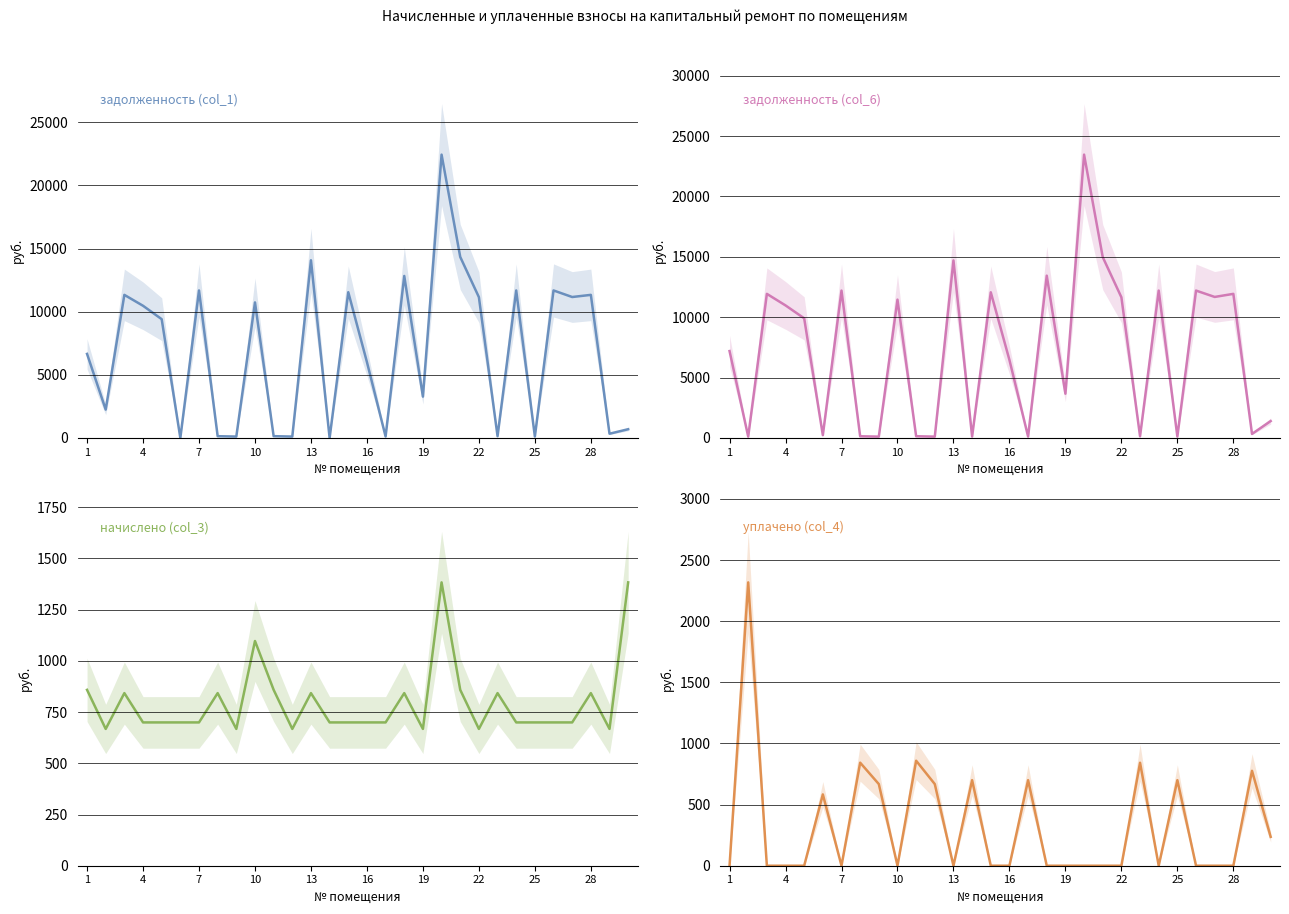

Reading left to right, what are all the values shown in this chart?

задолженность (col_1): 6658.1	2247.4	11333.6	10470.2	9409.1	0.0	11683.8	140.4	111.2	10736.0	143.1	110.8	14073.6	0.0	11544.6	6010.0	116.2	12830.8	3275.1	22440.8	14339.2	11152.7	139.9	11683.8	116.6	11683.8	11163.7	11333.6	336.4	693.5
задолженность (col_6): 7197.2	111.3	11933.6	10976.7	9907.1	233.2	12204.9	140.4	111.1	11454.8	143.1	110.7	14701.4	116.6	12063.6	6457.7	116.6	13440.5	3664.6	23463.2	14978.7	11650.1	140.2	12204.9	116.6	12204.9	11678.5	11933.6	334.4	1400.0
начислено (col_3): 858.6	667.8	842.7	699.6	699.6	699.6	699.6	842.7	667.8	1097.1	858.6	667.8	842.7	699.6	699.6	699.6	699.6	842.7	667.8	1383.3	858.6	667.8	842.7	699.6	699.6	699.6	699.6	842.7	667.8	1383.3
уплачено (col_4): 0.0	2317.2	0.0	0.0	0.0	583.0	0.0	842.7	667.6	0.0	858.6	667.6	0.0	699.6	0.0	0.0	699.6	0.0	0.0	0.0	0.0	0.0	842.1	0.0	699.6	0.0	0.0	0.0	776.0	236.2